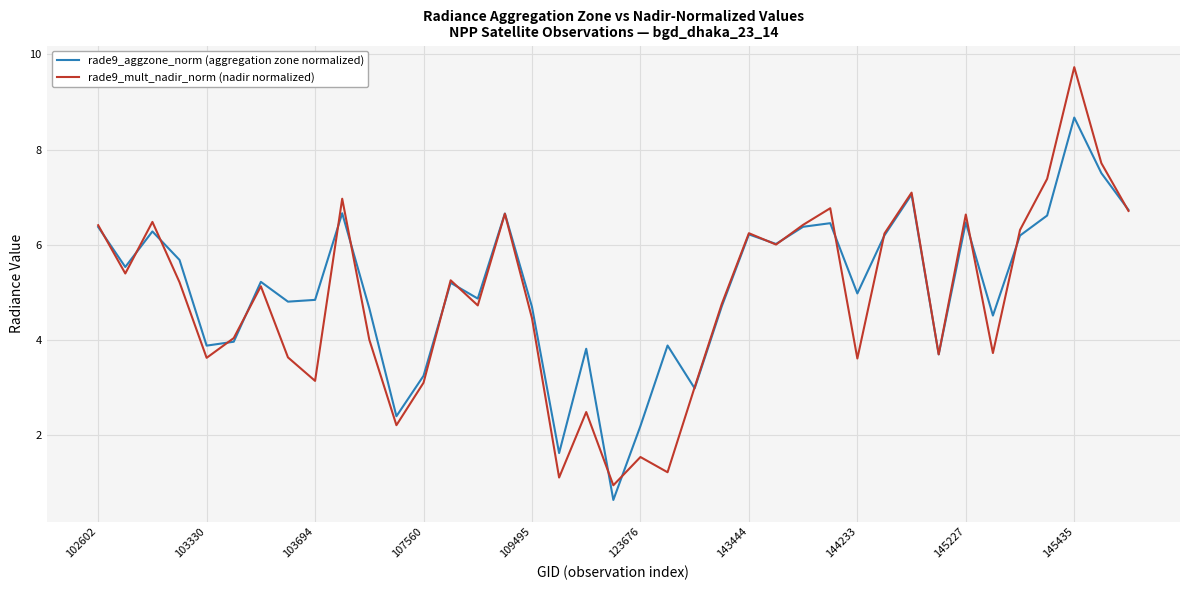

Which series has the largest range (max minus min)?

rade9_mult_nadir_norm (nadir normalized)